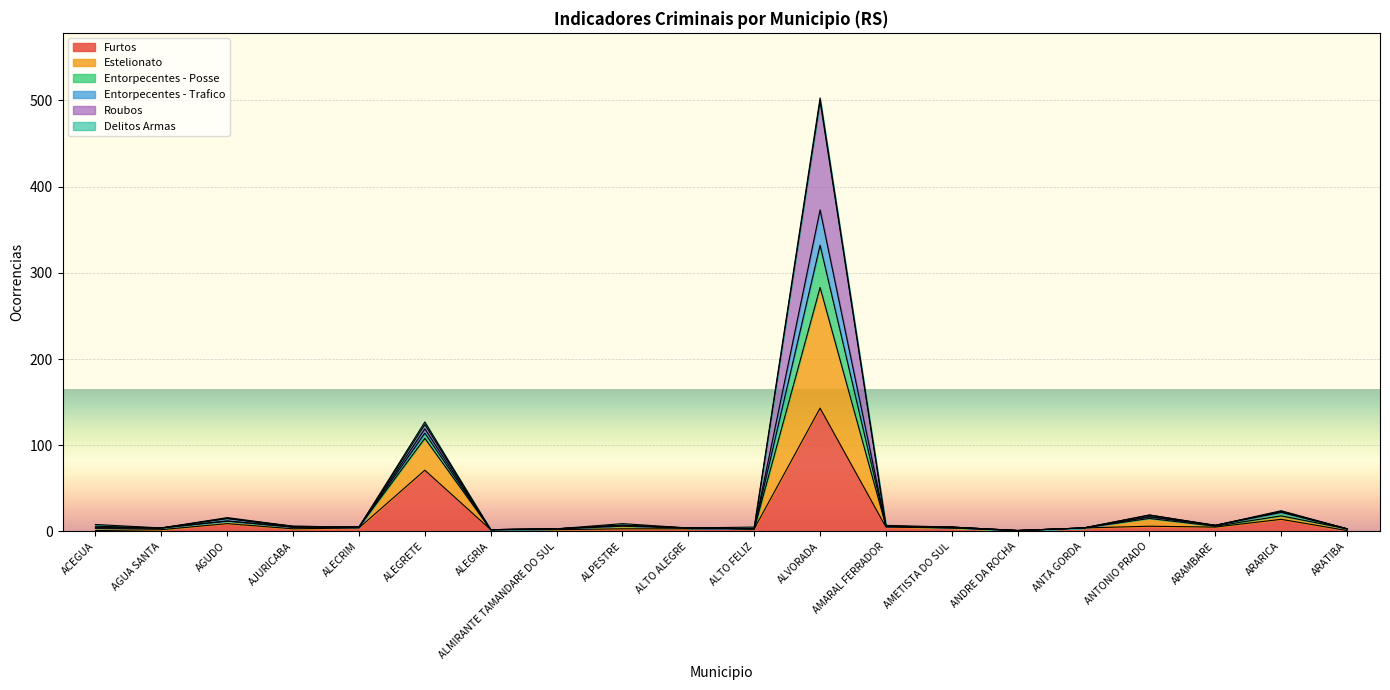

True or false: Entorpecentes - Trafico and Estelionato cross at least once.

False